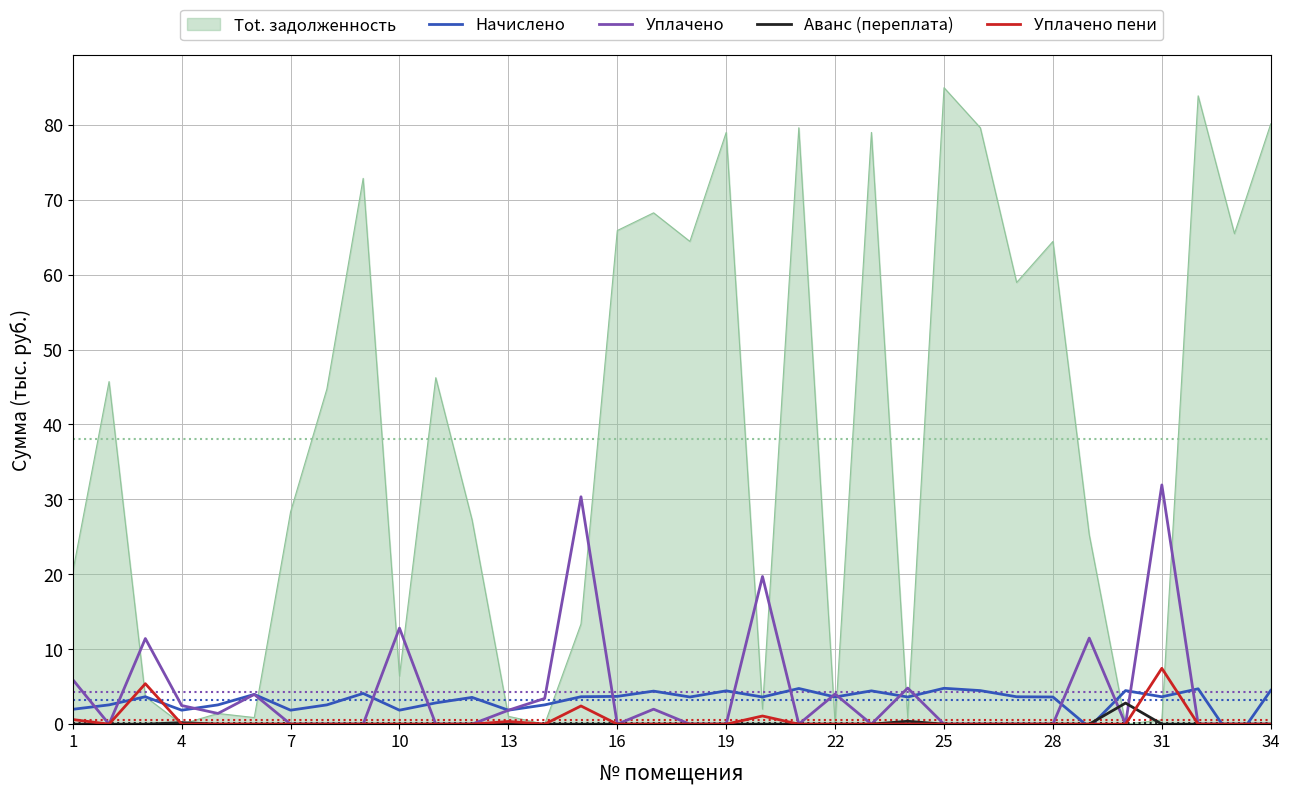

Reading left to right, list all the values displayed in this chart.

Начислено: 2.0	2.6	3.7	1.9	2.6	4.0	1.9	2.6	4.1	1.9	2.8	3.6	1.9	2.6	3.7	3.7	4.4	3.6	4.4	3.6	4.8	3.6	4.4	3.6	4.8	4.5	3.7	3.6	-0.4	4.5	3.7	4.7	-2.4	4.5
Уплачено: 6.0	0.0	11.4	2.5	1.4	4.0	0.0	0.0	0.0	12.8	0.0	0.0	1.9	3.4	30.4	0.0	2.0	0.0	0.0	19.7	0.0	4.0	0.0	4.8	0.0	0.0	0.0	0.0	11.5	0.0	31.9	0.0	0.0	0.0
Аванс (переплата): 0.0	0.0	0.0	0.2	0.0	0.0	0.0	0.0	0.0	0.0	0.0	0.0	0.0	0.0	0.0	0.0	0.0	0.0	0.0	0.0	0.0	0.0	0.0	0.4	0.0	0.0	0.0	0.0	0.0	2.8	0.0	0.0	0.0	0.0
Уплачено пени: 0.6	0.0	5.4	0.0	0.0	0.0	0.0	0.0	0.0	0.0	0.0	0.0	0.4	0.0	2.4	0.0	0.0	0.0	0.0	1.1	0.0	0.0	0.0	0.0	0.0	0.0	0.0	0.0	0.0	0.0	7.5	0.0	0.0	0.0